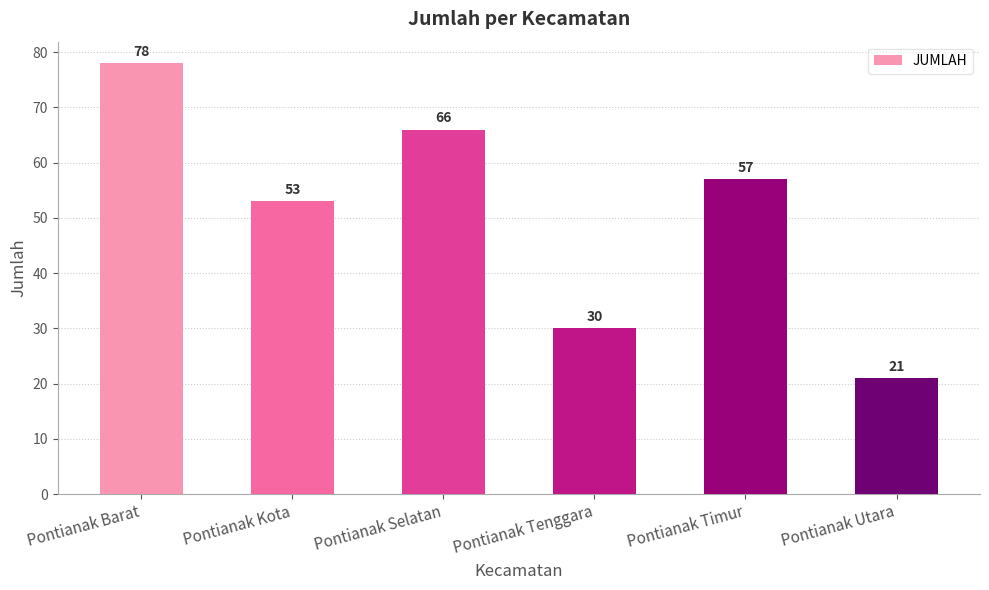

What is the ratio of the value at Pontianak Selatan to the value at Pontianak Kota?

1.2